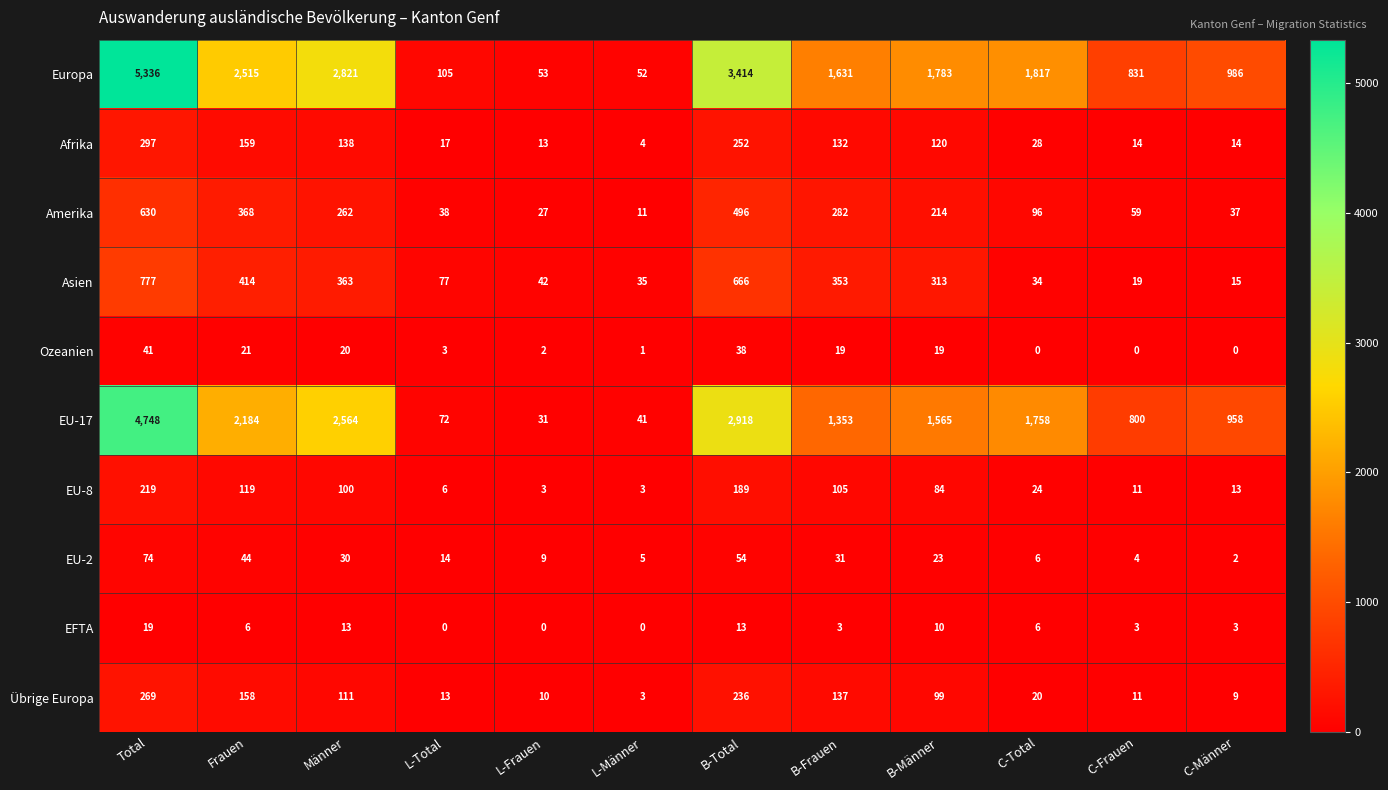

Which category has the highest value in the EU-17 series?

Total